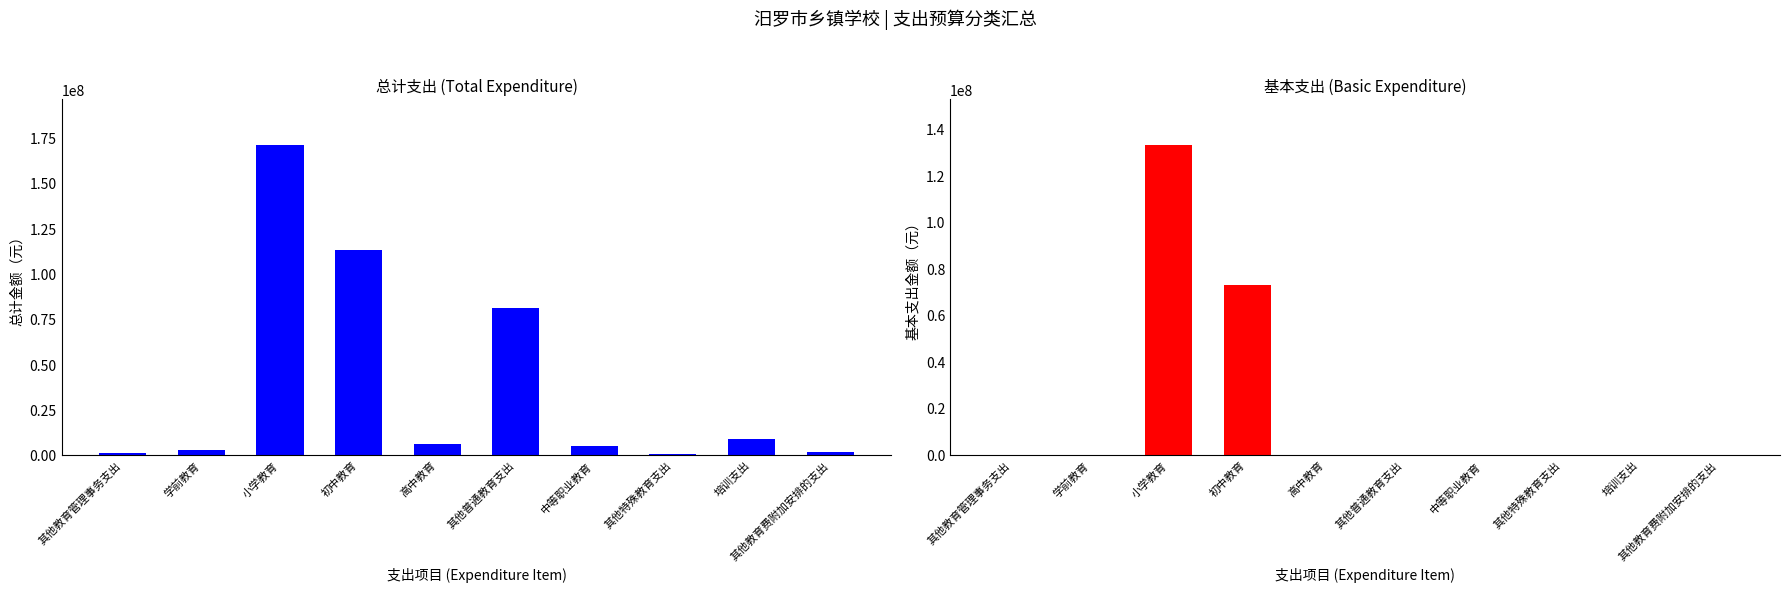

What is the difference between the maximum and minimum values in the 总计 series?

170668909.0